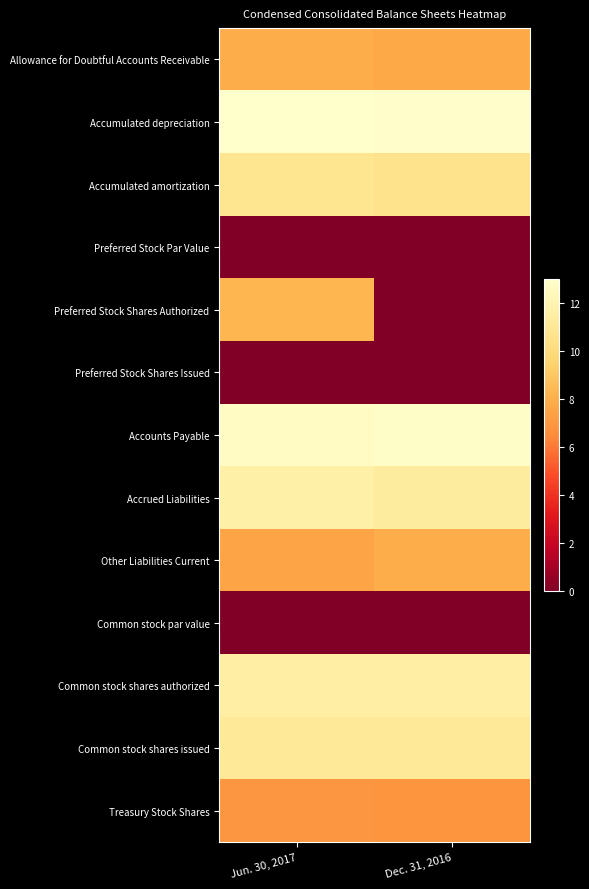

Between Jun. 30, 2017 and Dec. 31, 2016, which series saw the biggest shift?

row_4